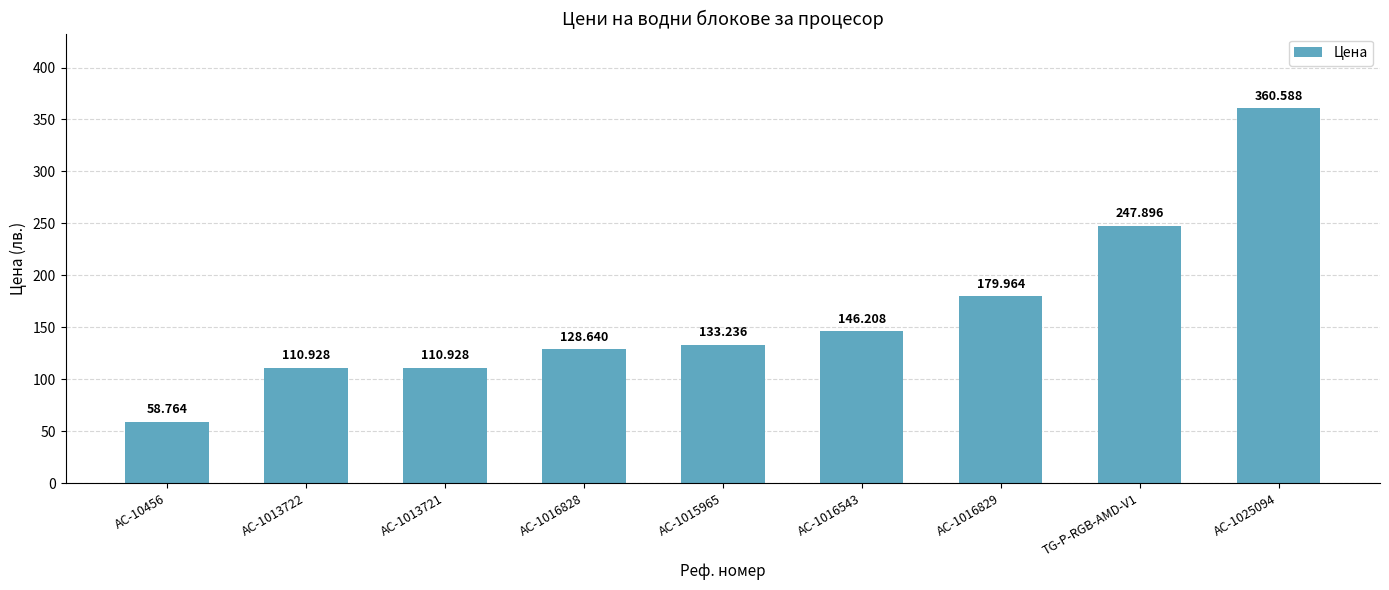

At which label does the data first exceed 133?

AC-1015965